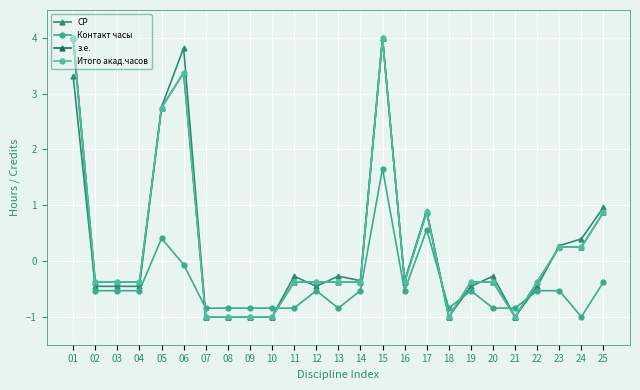

How many data points in Контакт часы are less than 0?

21